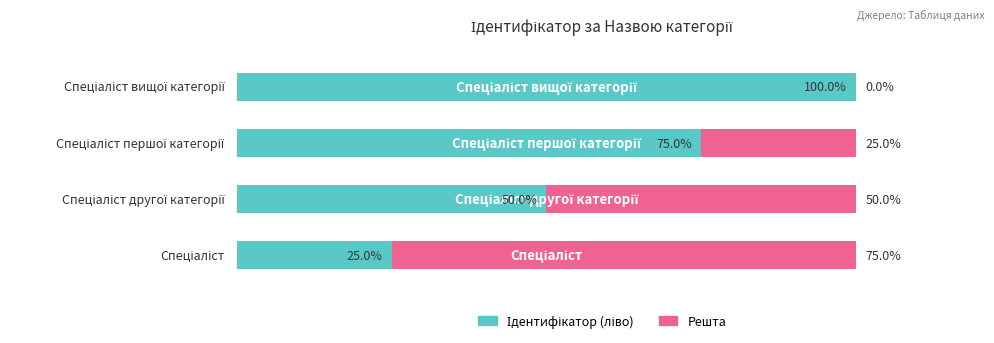

Reading left to right, list all the values displayed in this chart.

Ідентифікатор (ліво): 25	50	75	100
Решта: 75	50	25	0